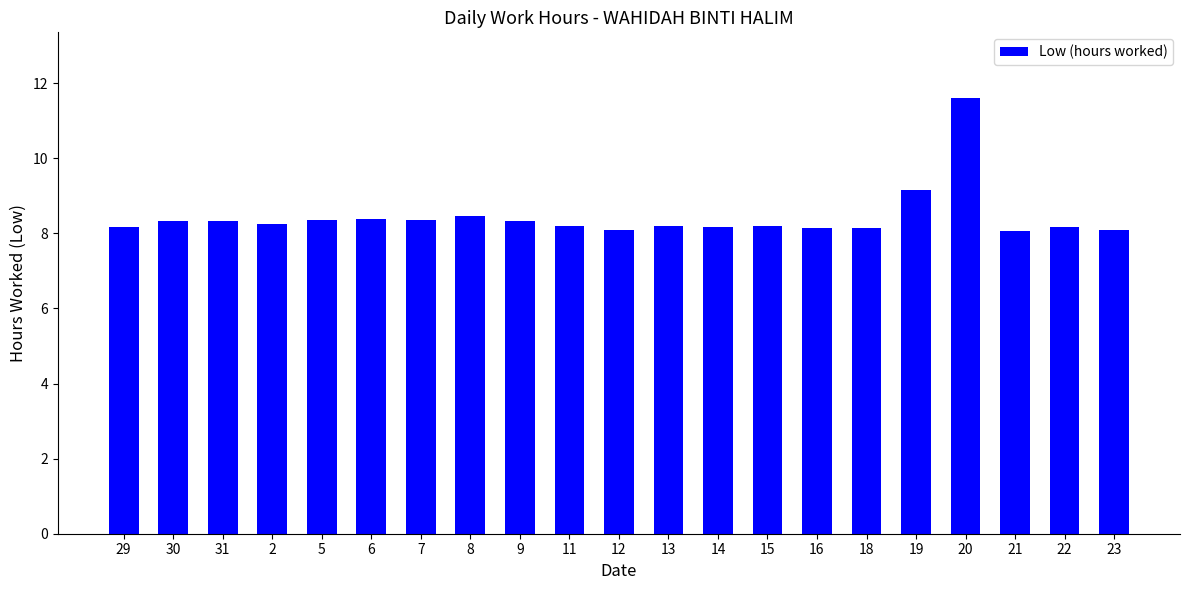

The chart shows a value of 8.1 at 18. True or false?

True